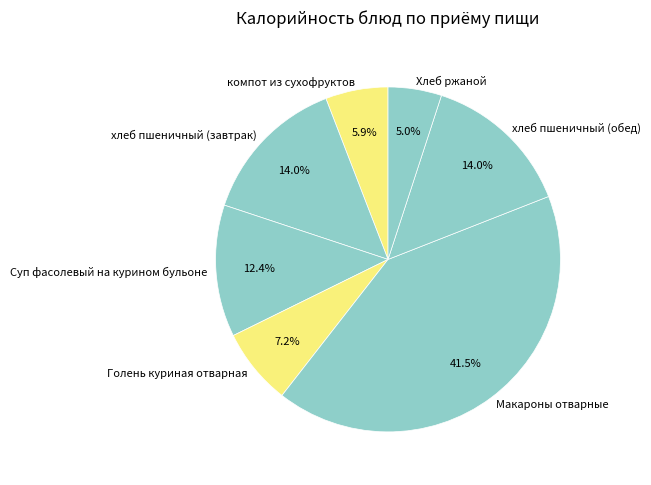

How many slices are in this pie chart?

7